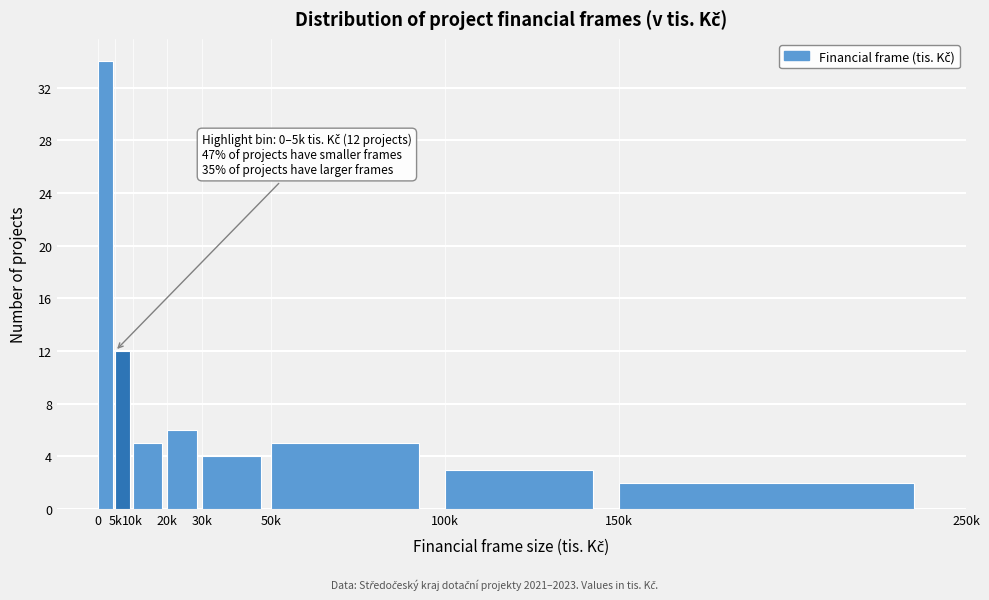

Reading right to left, transcribe all the data shown in this chart.

2	3	5	4	6	5	12	34